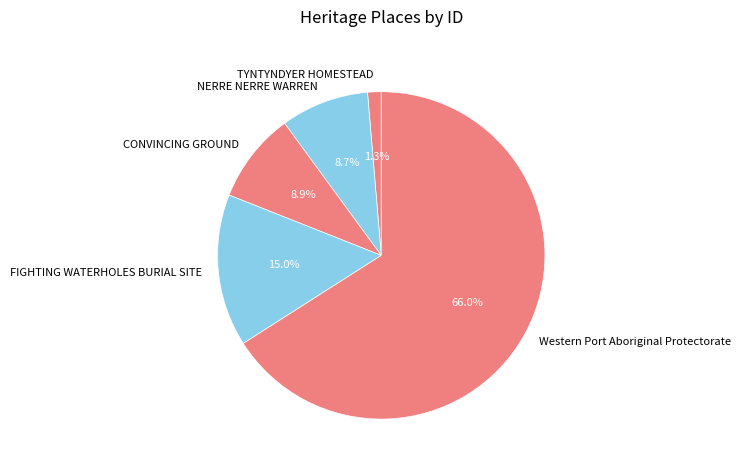

To the nearest percent, what portion does Western Port Aboriginal Protectorate represent?

66%